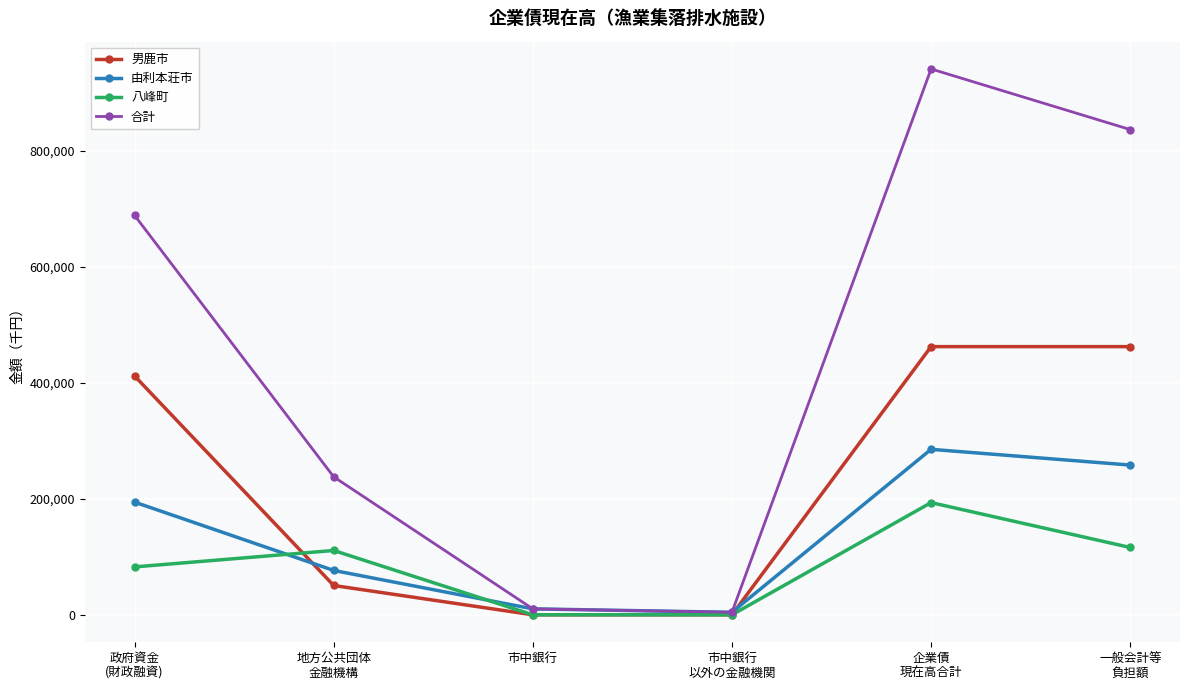

What value does the 合計 series have at 地方公共団体
金融機構, to the nearest 10?

237980